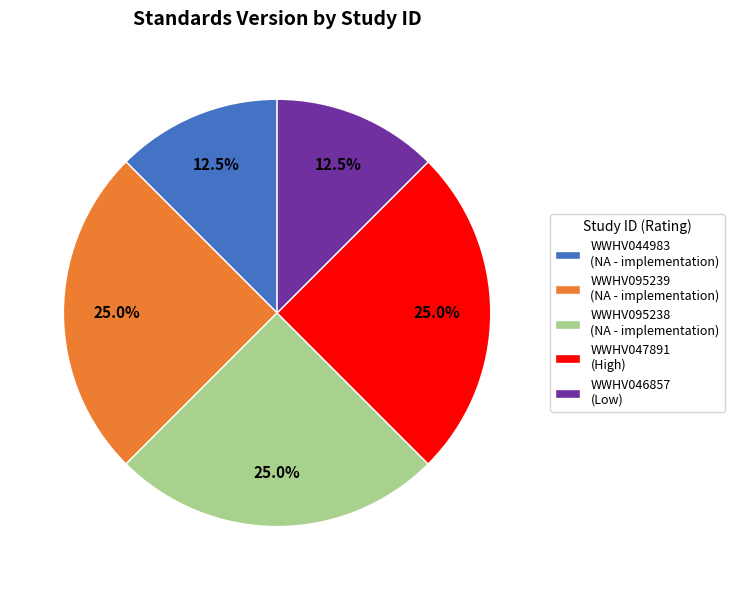

Does WWHV095239 represent more than half of the total?

No